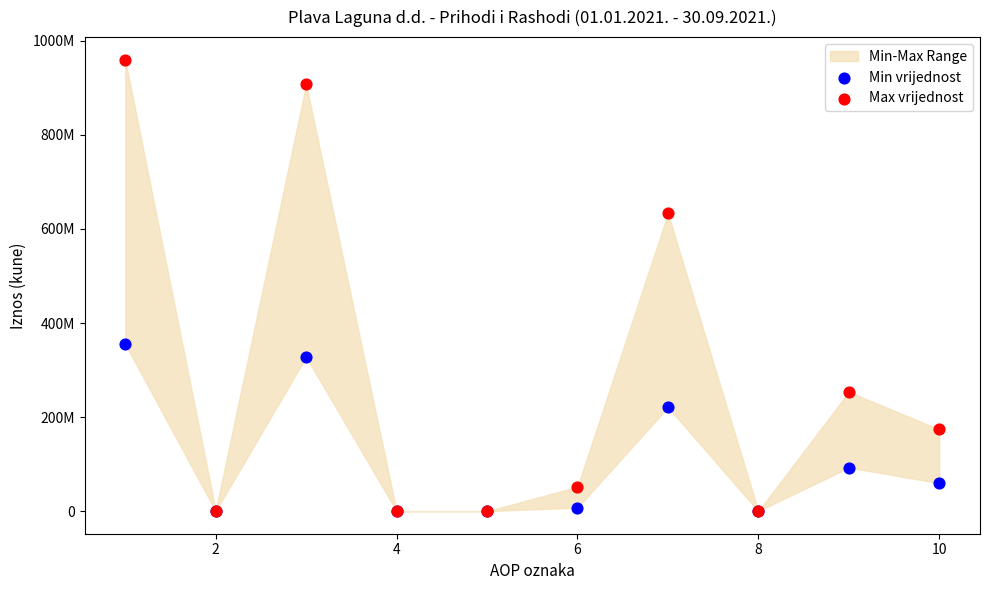

At how many categories does at least one series exceed 154954933?

5